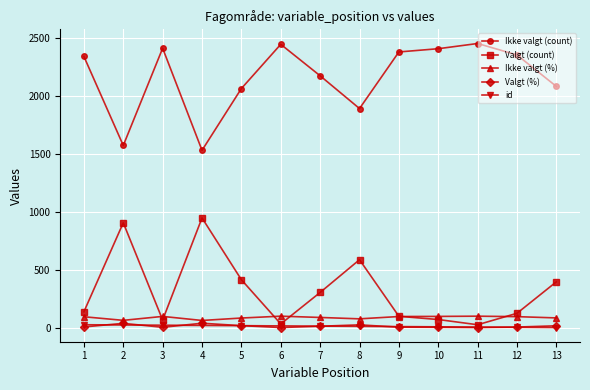

What is the difference between the Ikke valgt (count) values at 11 and 7?

279